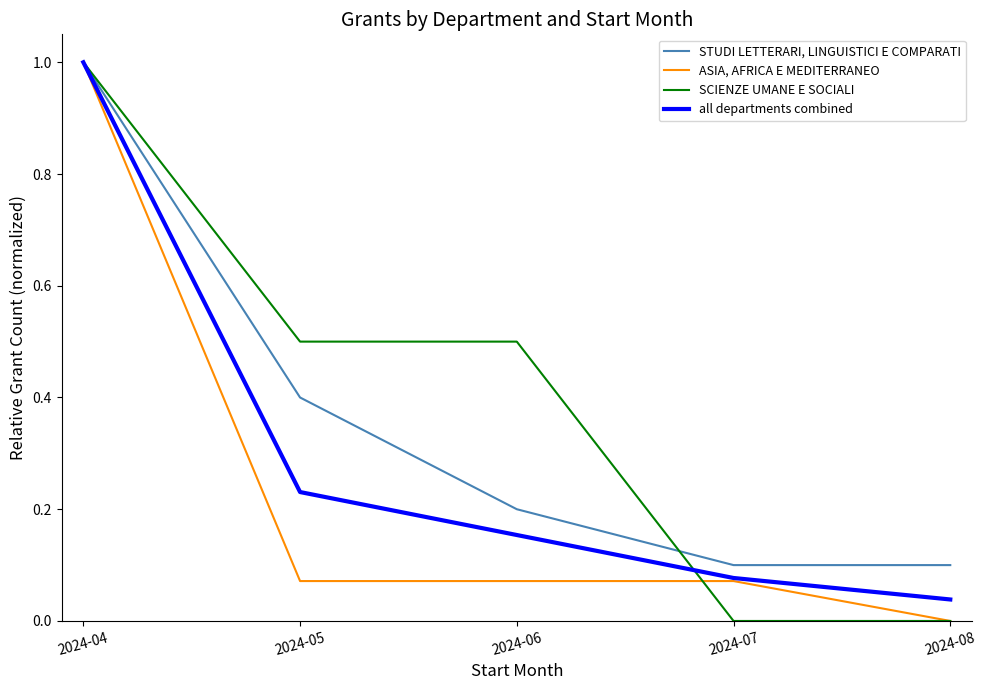

What is the sum of all ASIA, AFRICA E MEDITERRANEO values?

1.2